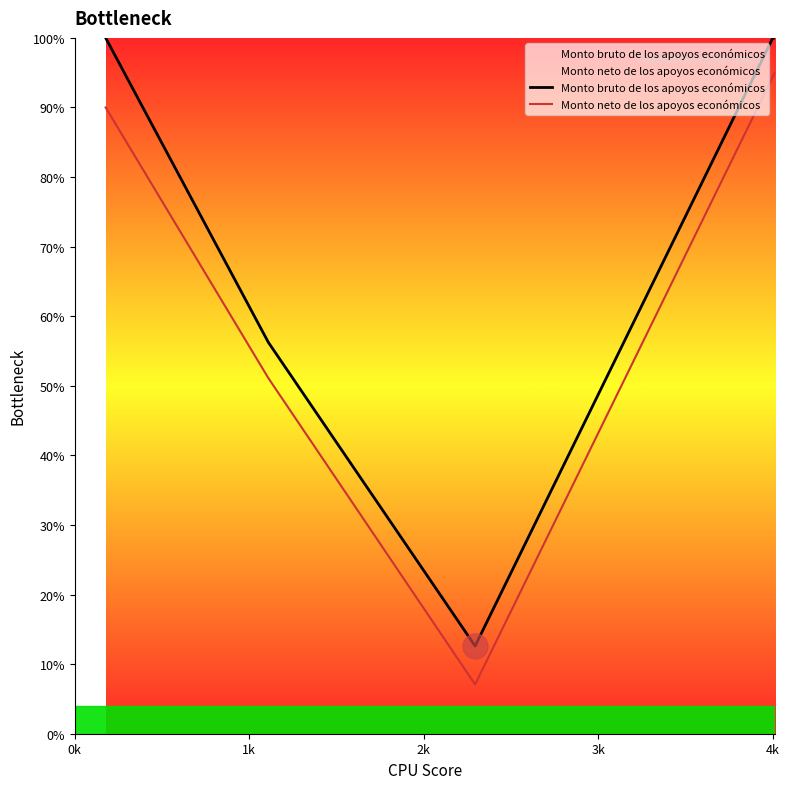

Rank the series by their maximum value, from highest to lowest.

Monto bruto de los apoyos económicos, Monto neto de los apoyos económicos